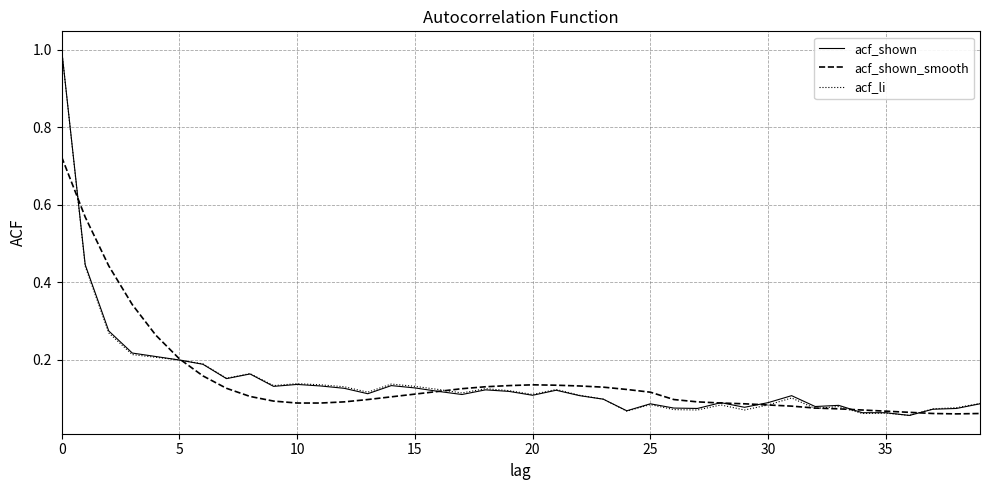

What is the maximum value for acf_li?

1.0